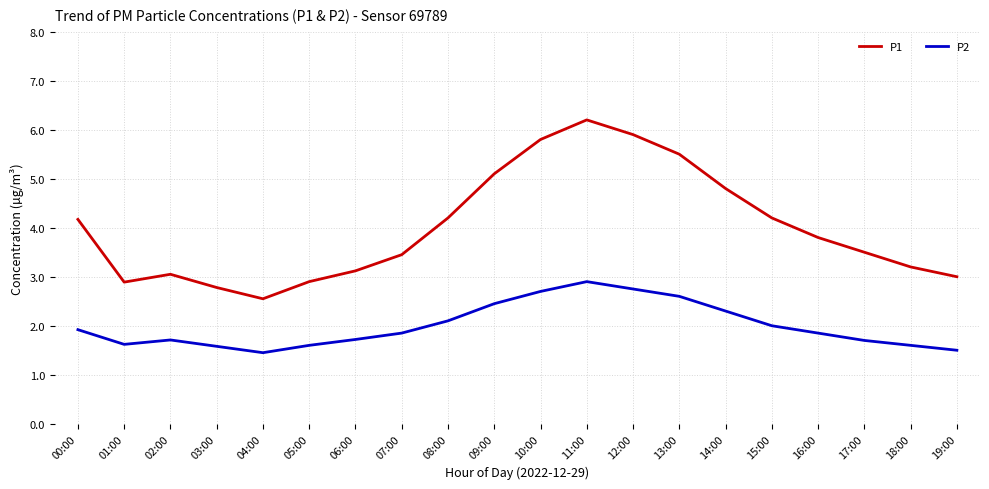

What is the sum of all P1 values?

80.1